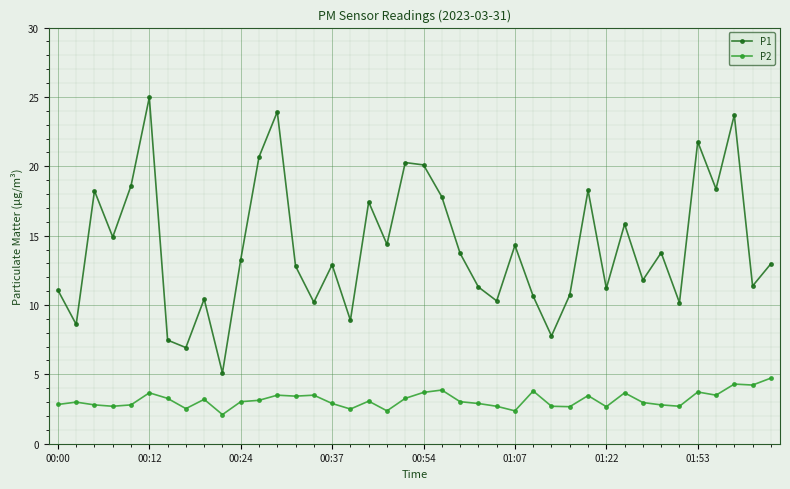

What is the difference between the second highest and second lowest values in the P2 series?

1.9